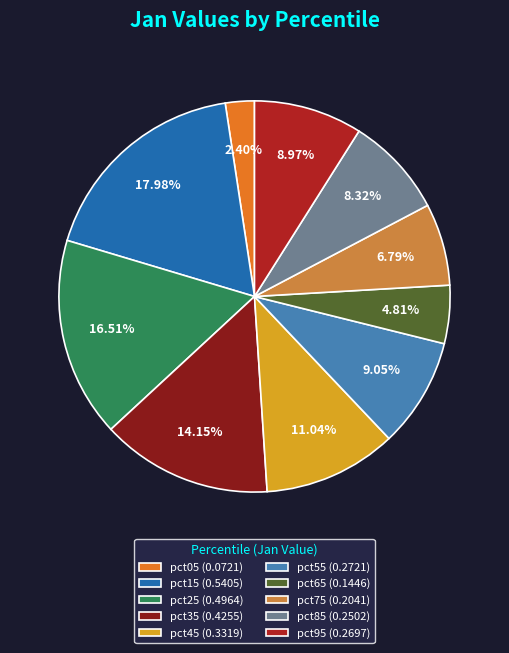

Does pct35 represent more than half of the total?

No